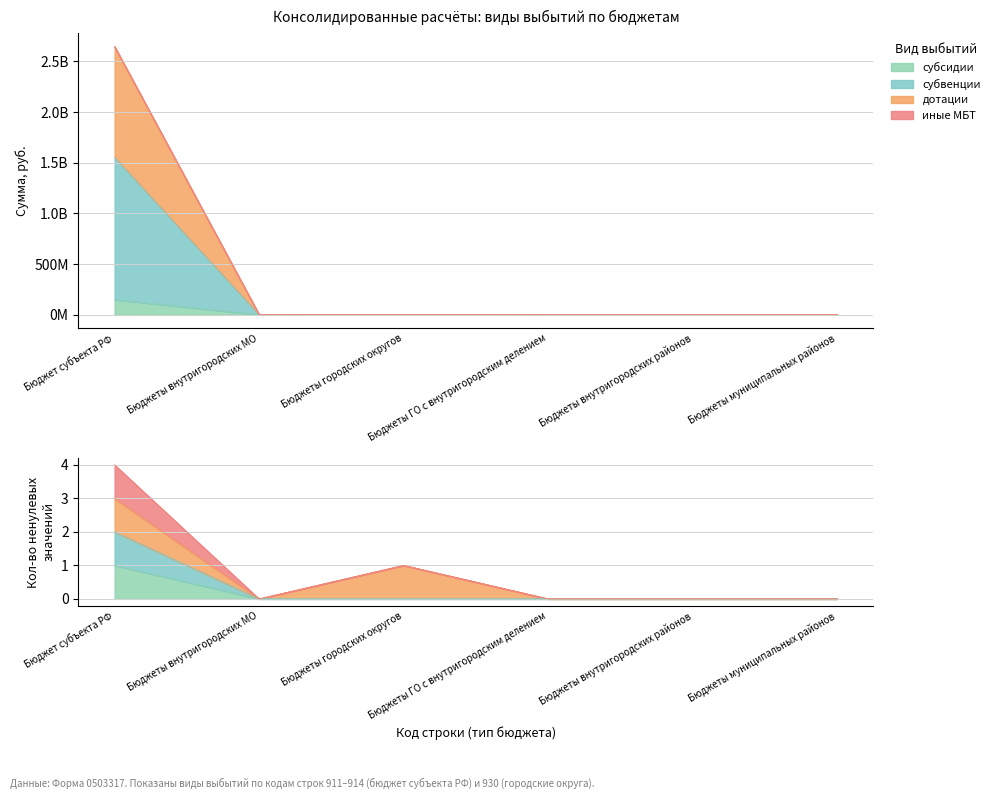

True or false: иные МБТ and субвенции intersect in this chart.

False